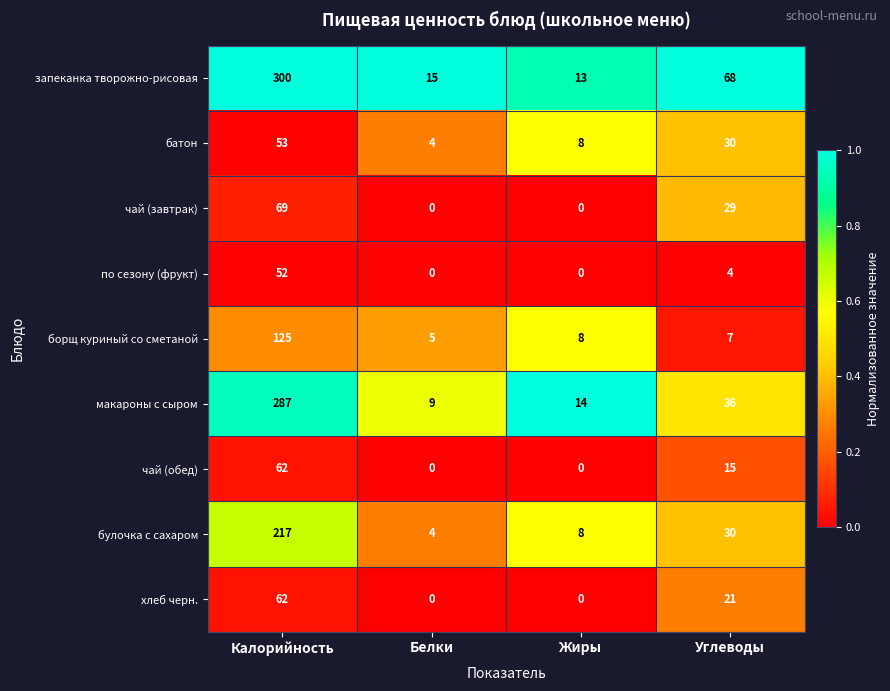

What is the total value across all series at Калорийность?

1227